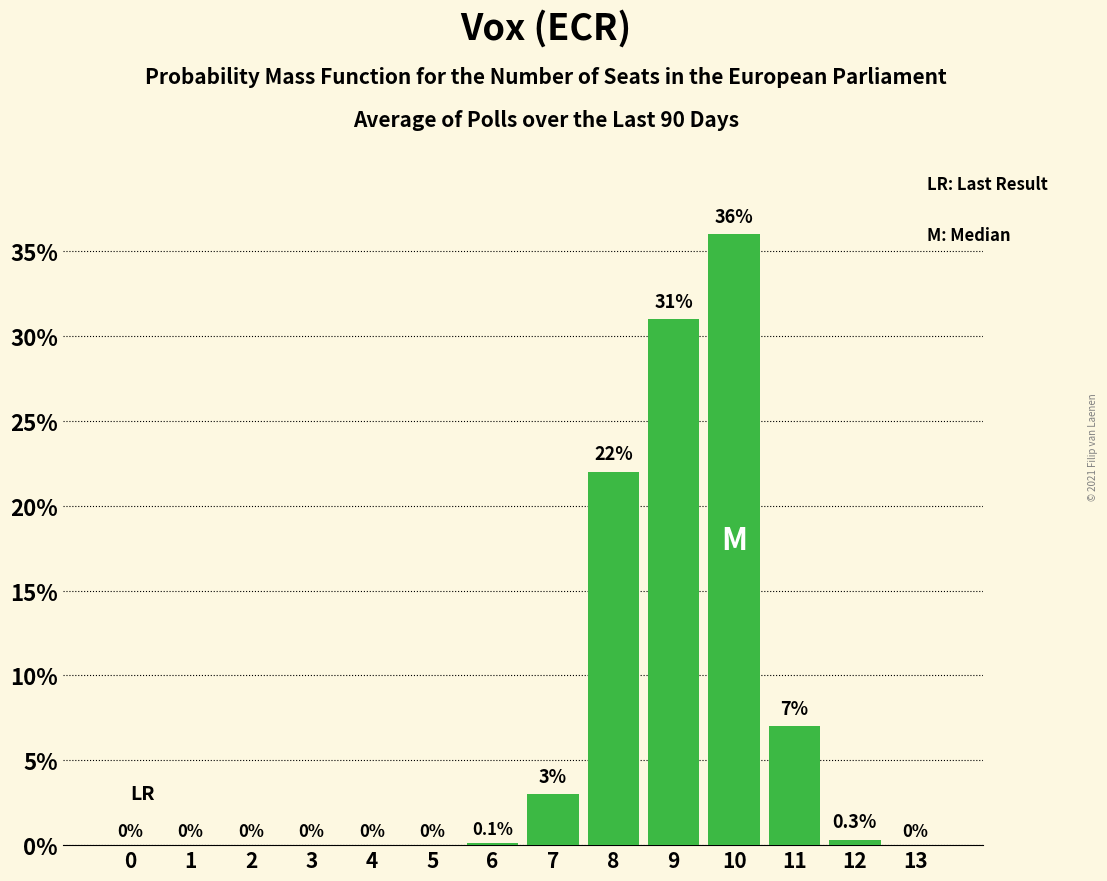

Are the bars horizontal?

No